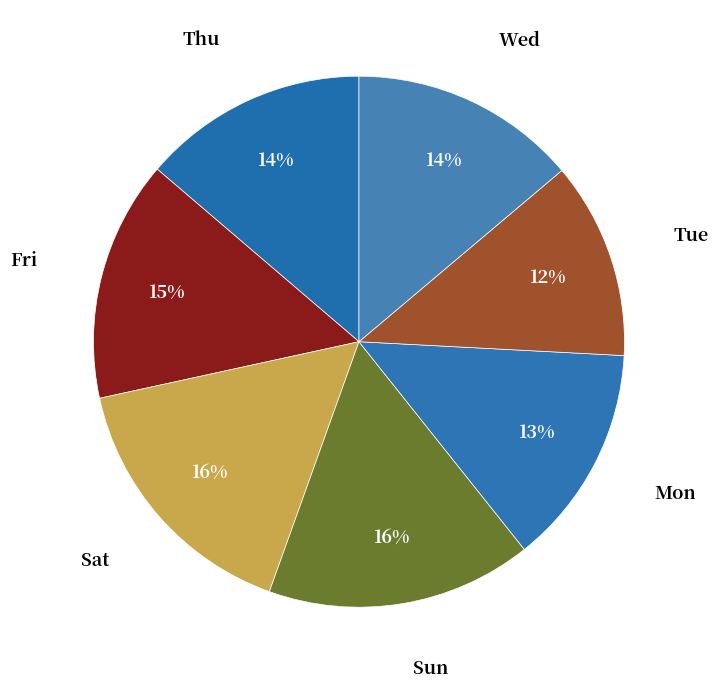

How many segments does this pie chart have?

7